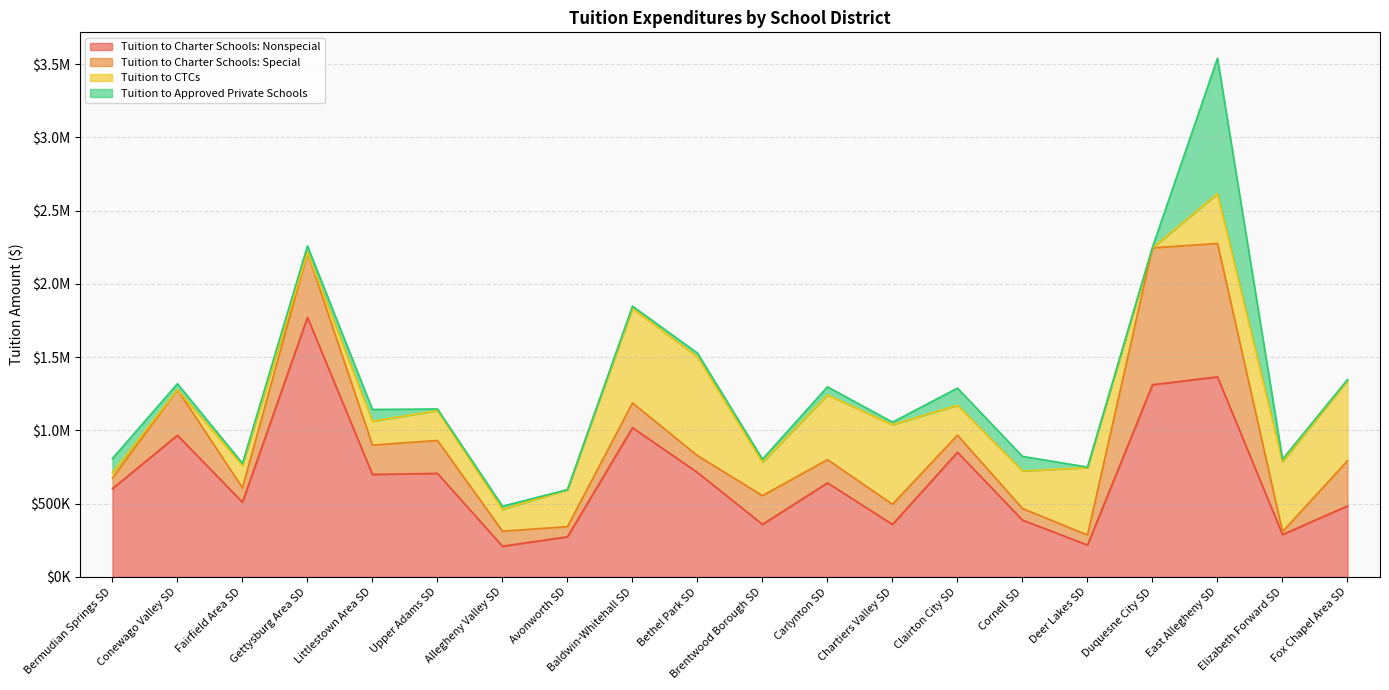

Reading right to left, transcribe all the data shown in this chart.

Tuition to Charter Schools: Nonspecial: 484472.9	289551.9	1365764.0	1312029.1	217958.5	388017.0	851297.0	358257.5	641990.6	358813.8	713244.1	1018599.6	273995.0	209839.3	706874.6	699666.1	1772059.8	509930.6	967210.4	602589.9
Tuition to Charter Schools: Special: 308595.9	19410.2	910510.2	934106.3	68151.1	79307.0	116616.0	137423.7	158580.3	196021.9	114852.9	168908.5	69398.4	102548.9	224533.1	200459.8	440948.4	98594.3	311026.8	71652.6
Tuition to CTCs: 547830.9	477131.0	340076.8	0.0	459704.0	256318.0	204227.0	543516.0	441657.0	227850.0	673285.0	645194.0	252688.0	148764.5	204211.4	162729.8	0.0	153634.0	0.0	36993.2
Tuition to Approved Private Schools: 6317.5	17524.1	923857.9	4908.7	4245.1	99263.0	116581.0	17439.9	55257.2	21236.6	26476.0	15698.1	0.0	21770.8	10766.1	80100.8	46516.6	13369.0	40620.2	97005.2